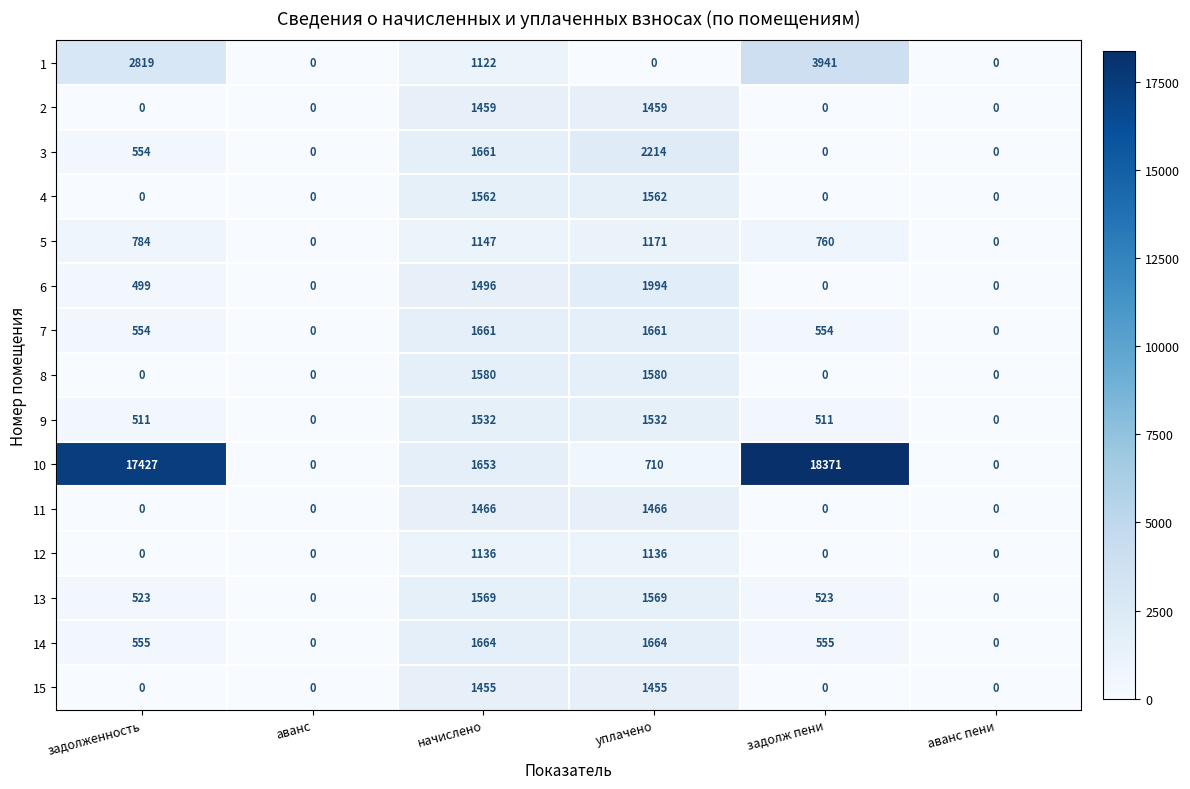

What is the difference between the maximum and second lowest values in the 4 series?

1562